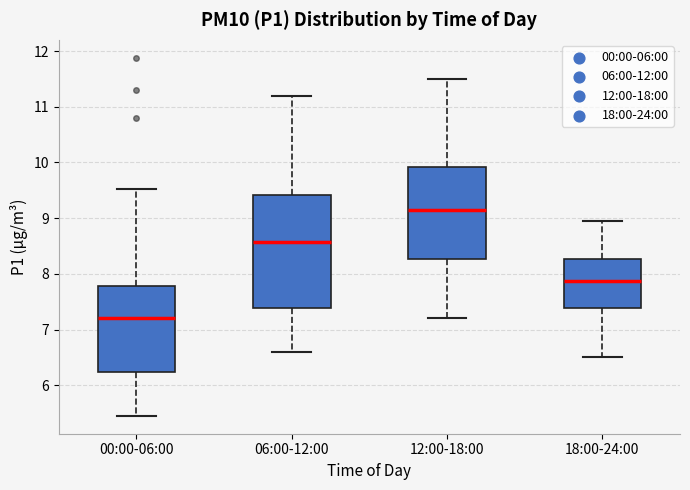

Comparing the boxes themselves (not the whiskers), which one is the tallest?

06:00-12:00